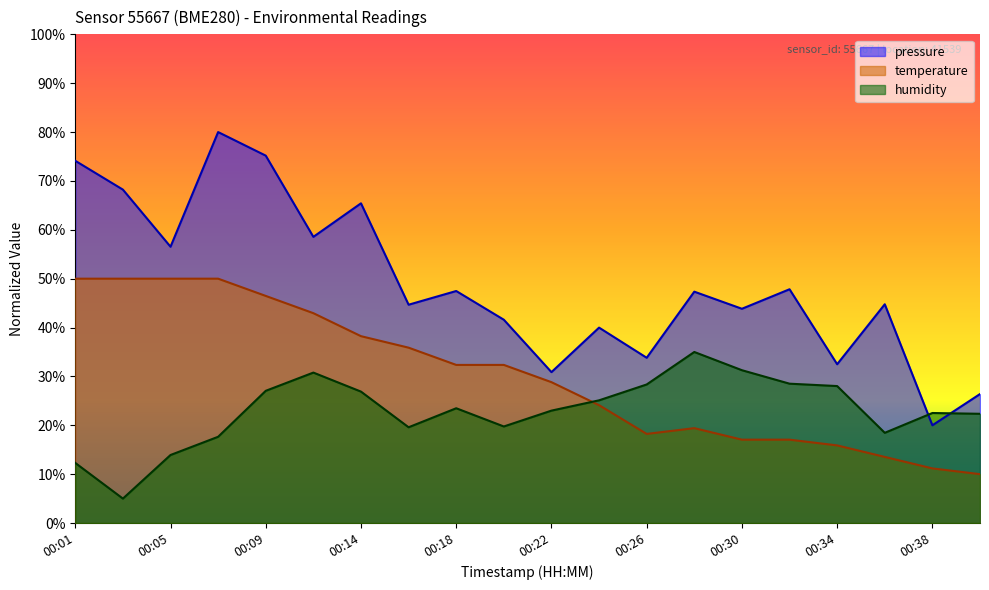

At 00:24, list the series in order from smallest to largest.

temperature, humidity, pressure